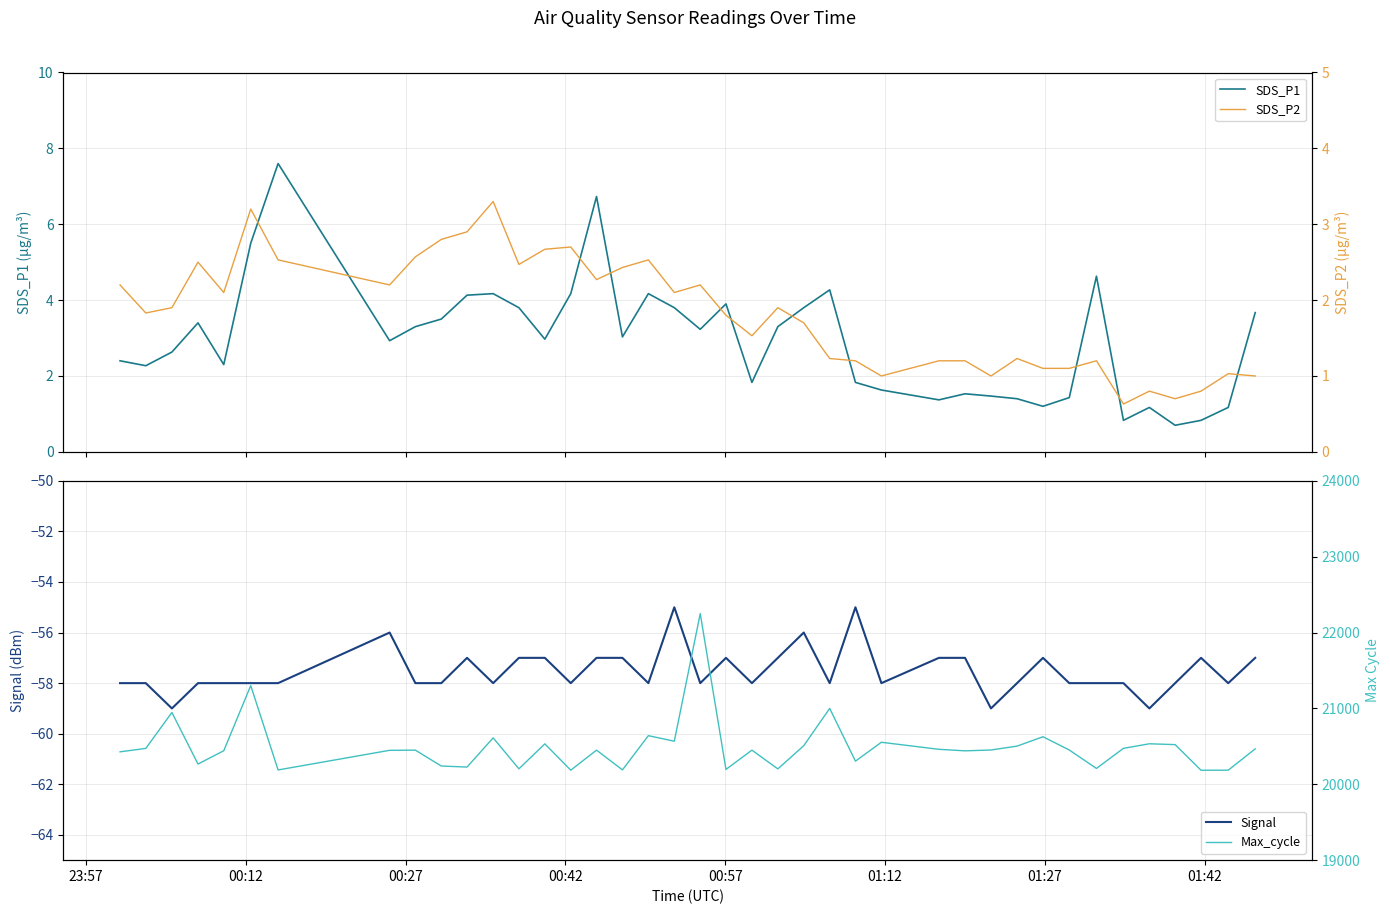

Count the number of categories in the chart.

40